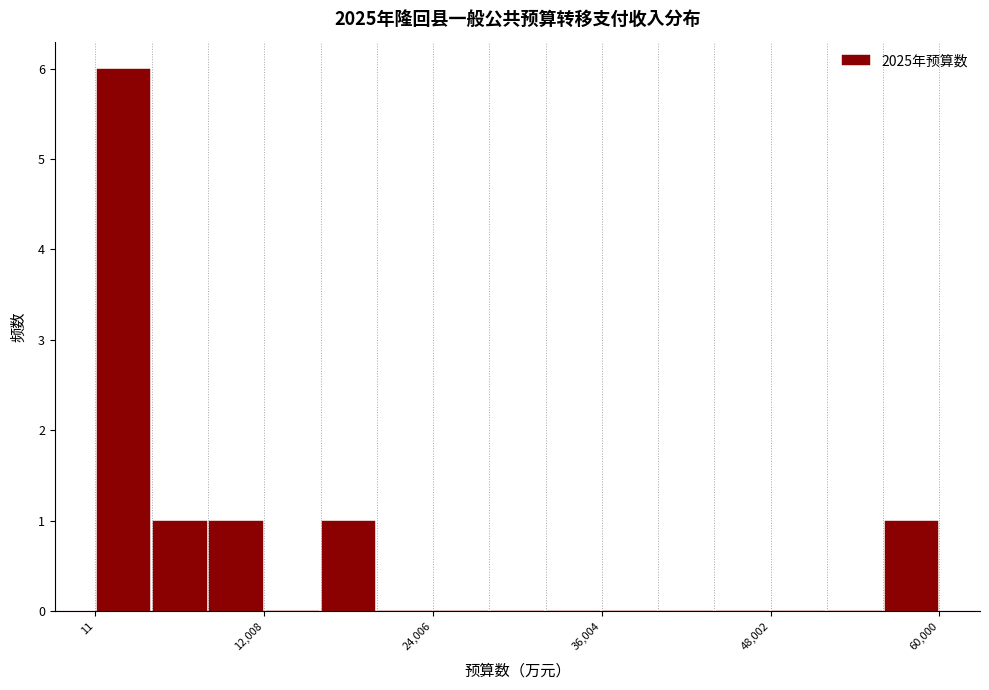

Read against the x-axis, roughly where is the centre of the tallest bar?

2000